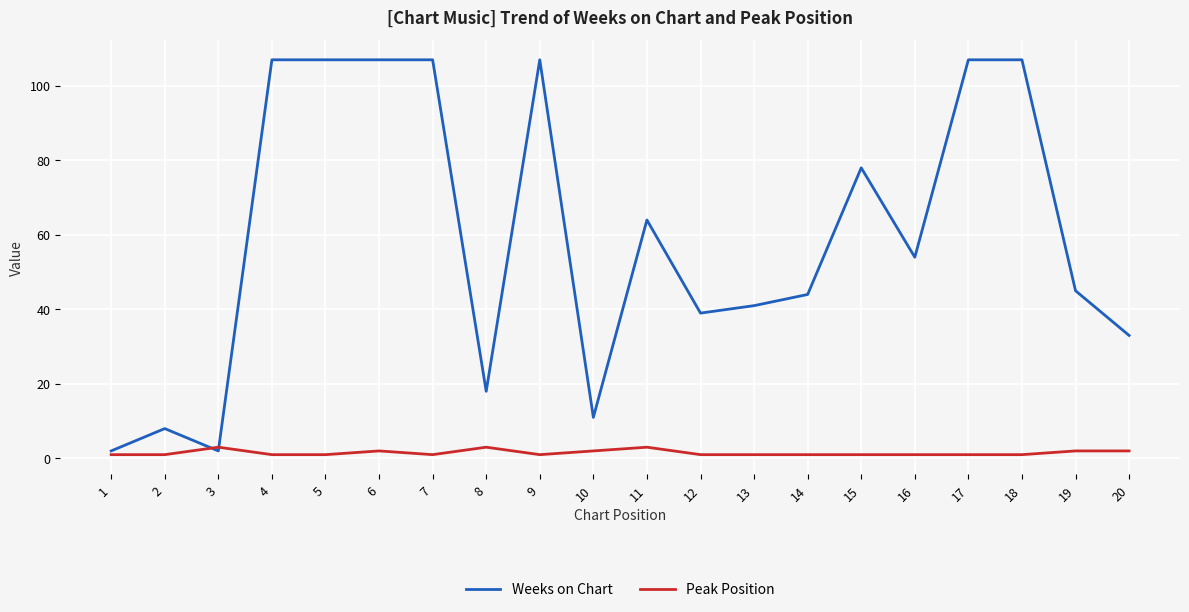

True or false: Weeks on Chart has more than 0 interior local peaks.

True